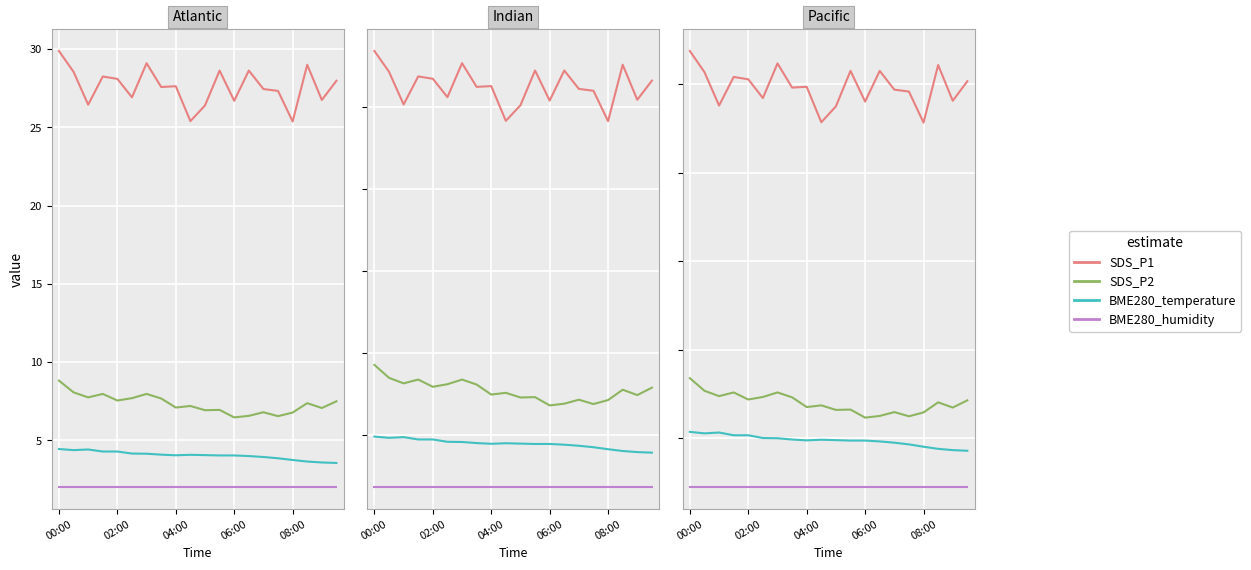

At which label does BME280_humidity reach its minimum?

00:00